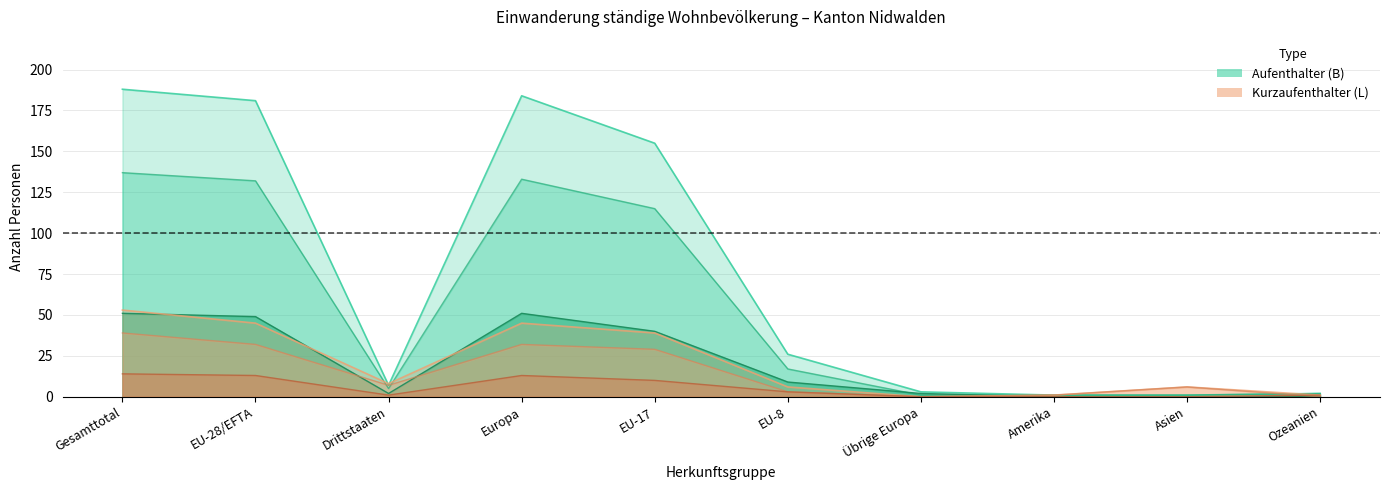

What is the value of the Kurzaufenthalter (L) Total point at the 8th from the left?

1